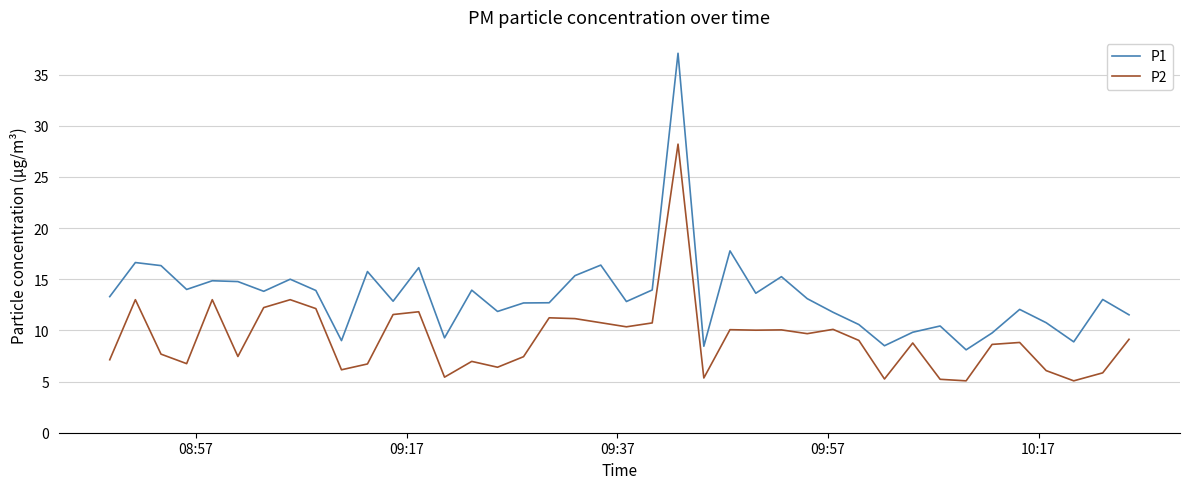

List the series in order of their peak value, highest first.

P1, P2